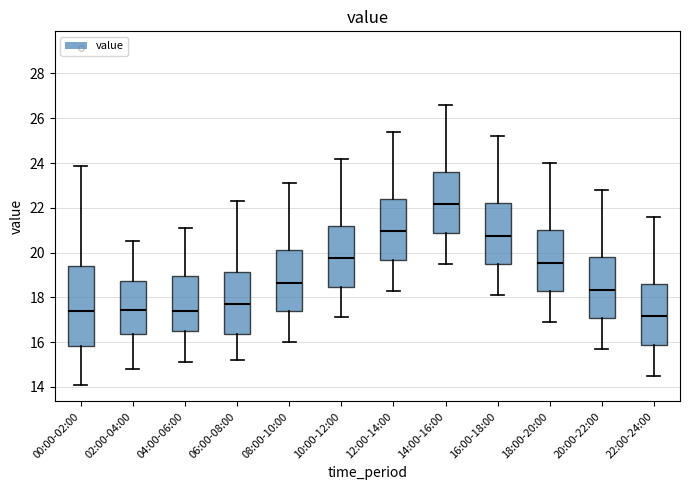

Which box has the lowest median line?

22:00-24:00